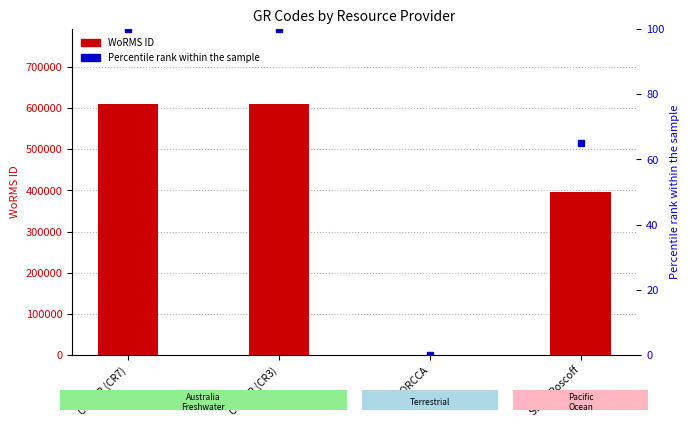

Between CIIMAR (CR3) and SBR - Roscoff, which series saw the biggest shift?

WoRMS ID